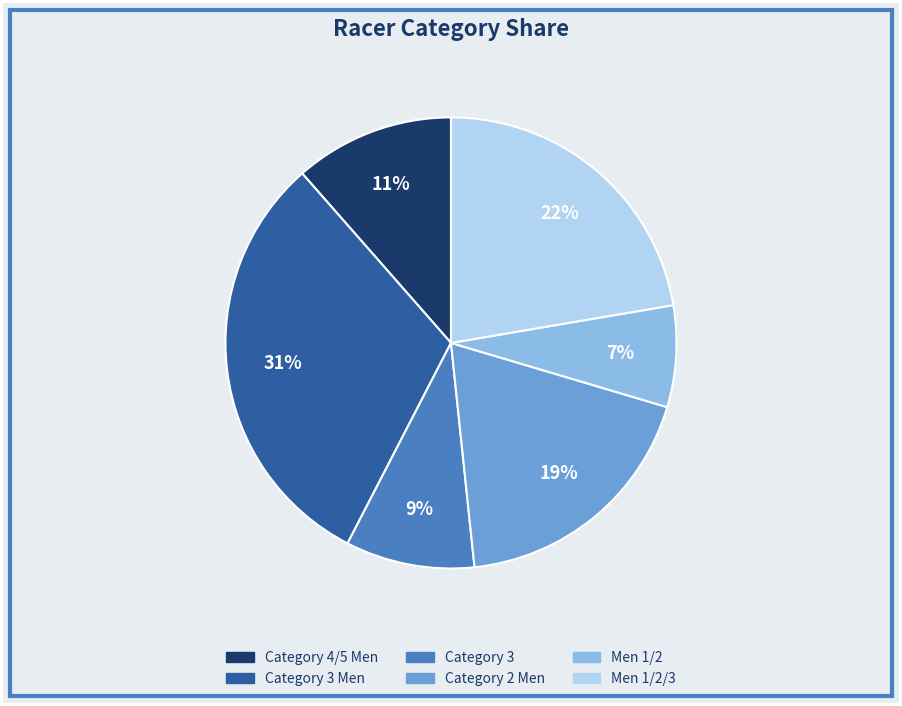

Count the number of slices in the pie.

6